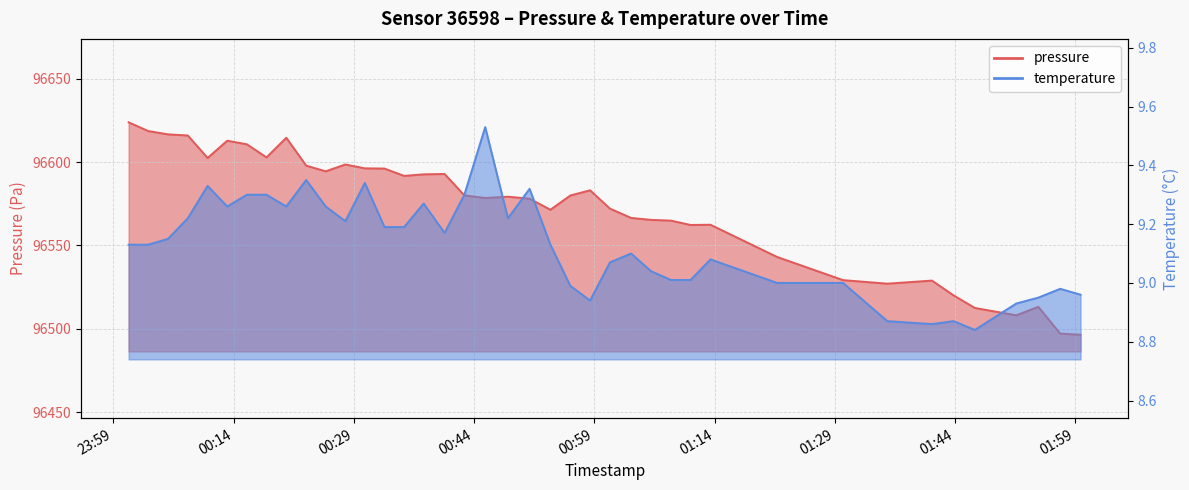

True or false: temperature has more than 2 interior local peaks.

True